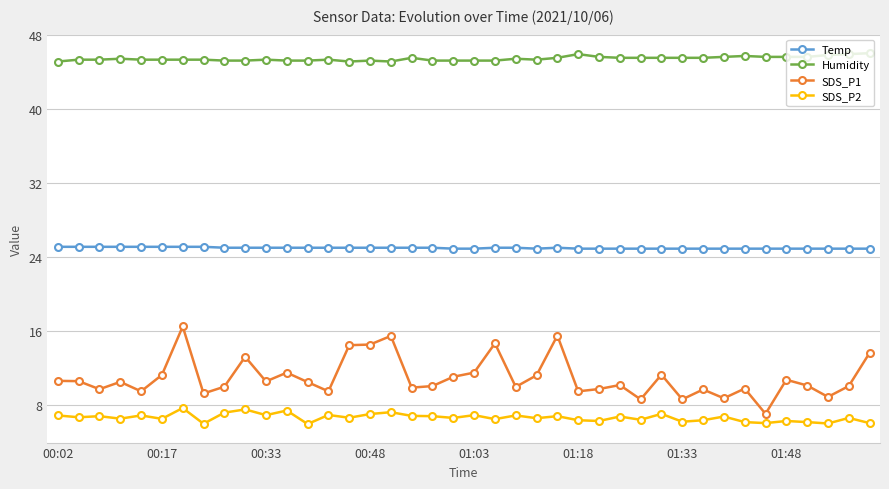

Which series has the largest range (max minus min)?

SDS_P1